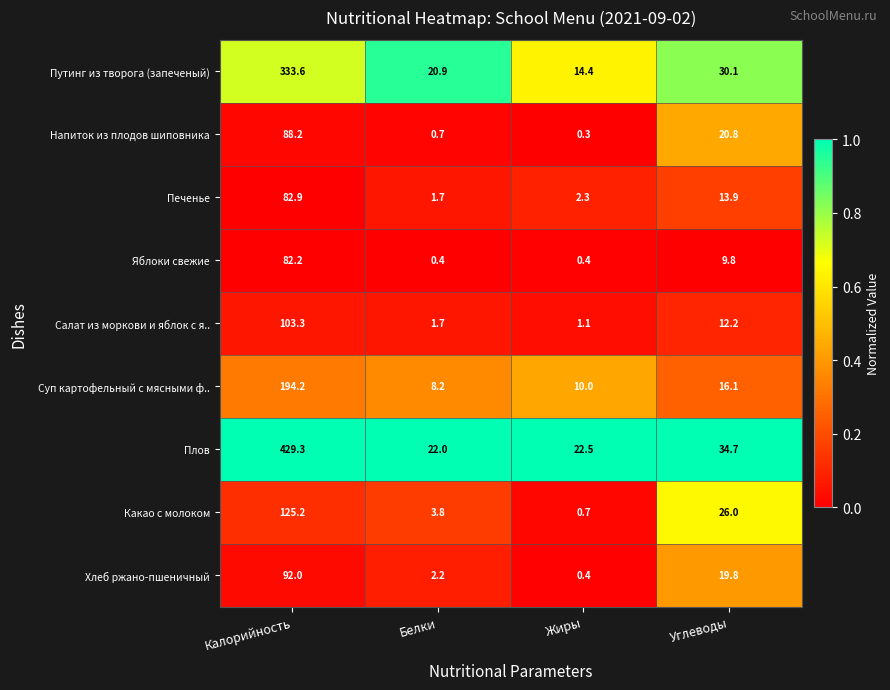

True or false: Яблоки свежие has a value of 9.8 at Углеводы.

True